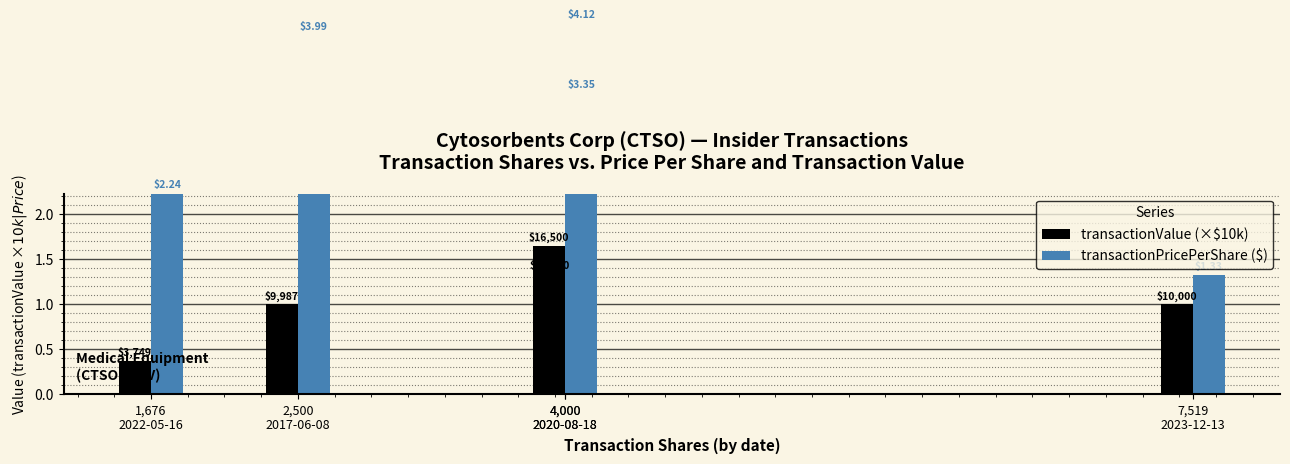

Which category has the highest value across all series?

4,000
2020-08-18